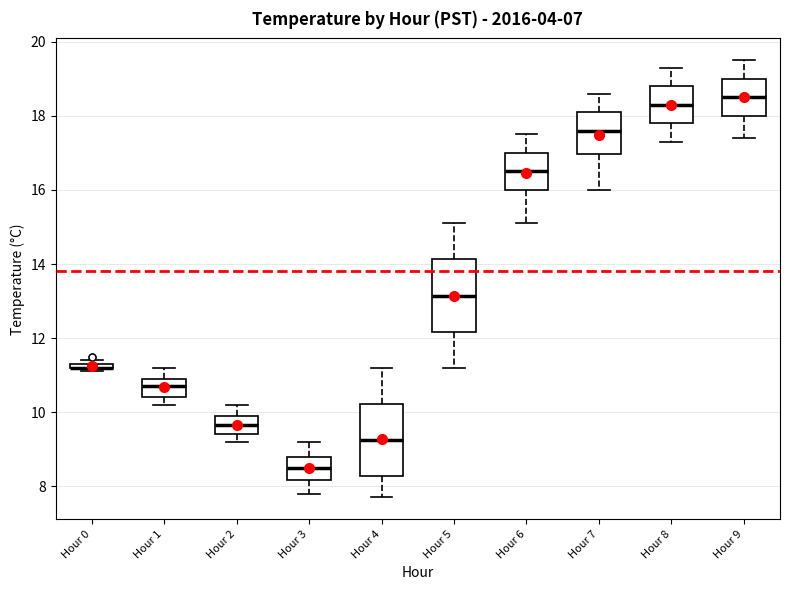

Where does the median line of the box for Hour 7 sit on the y-axis? The values are not printed on the chart, so give them approximately, as read against the axis.

17.6